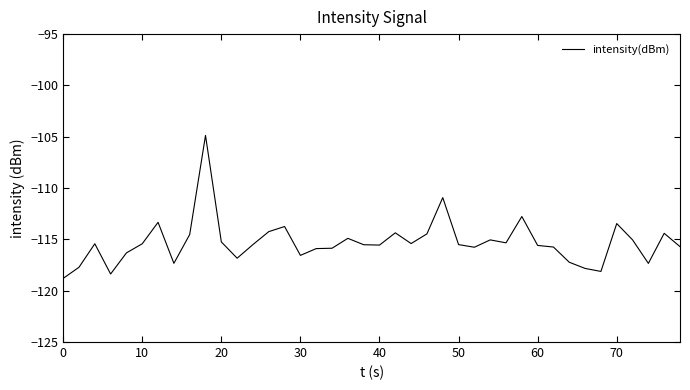

What is the difference between the maximum and minimum values?

13.9